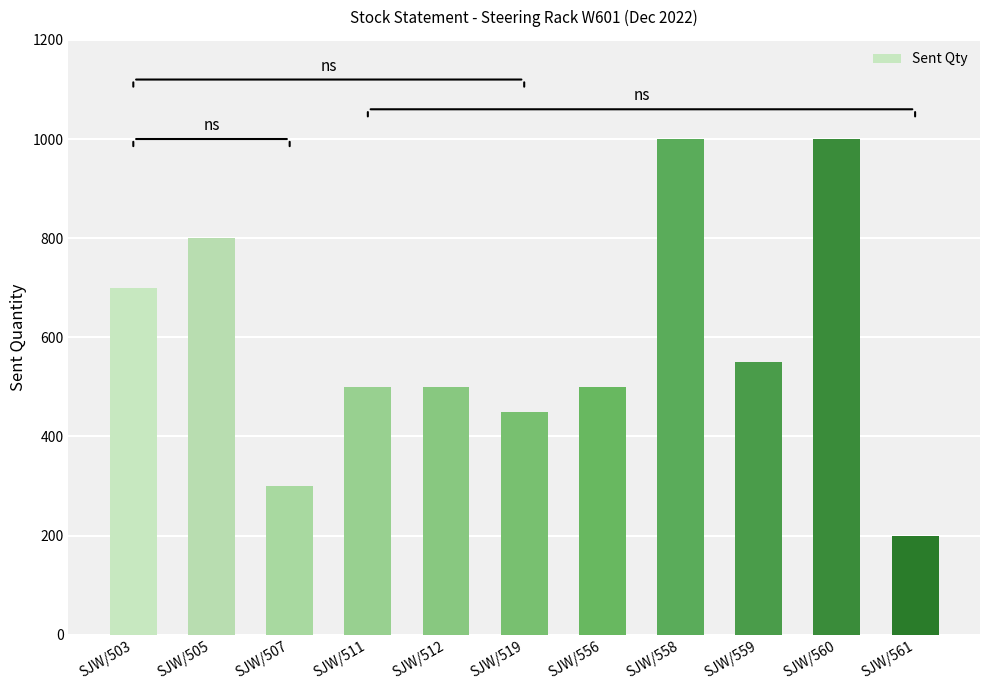

At which label is the value closest to 600?

SJW/559